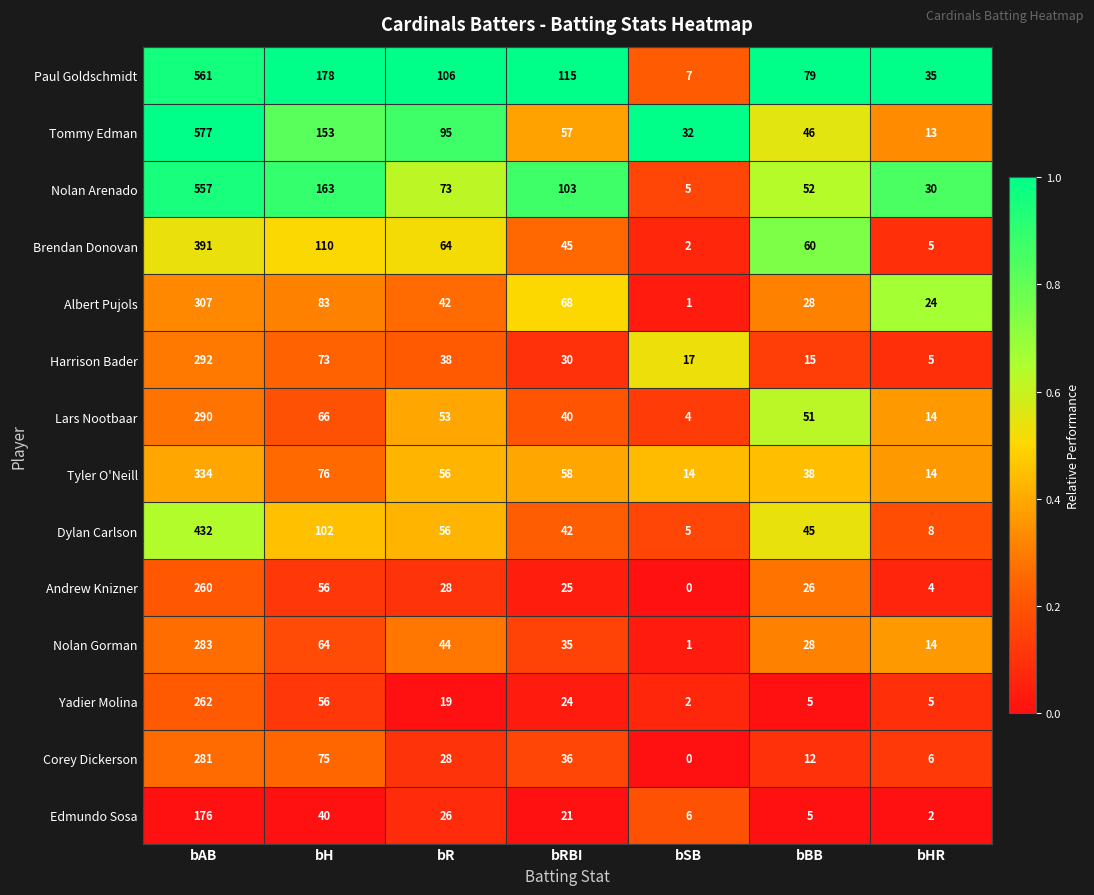

Where does the Dylan Carlson series first go above 45?

bAB